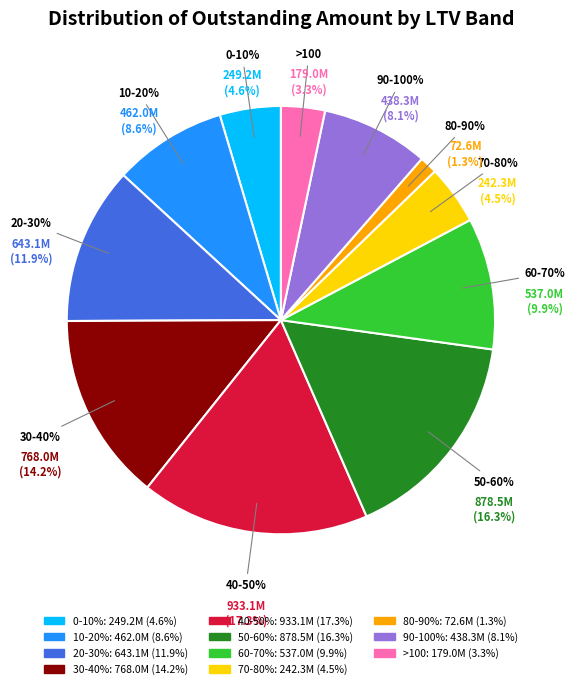

The 10-20% slice represents 3% of the pie. True or false?

False